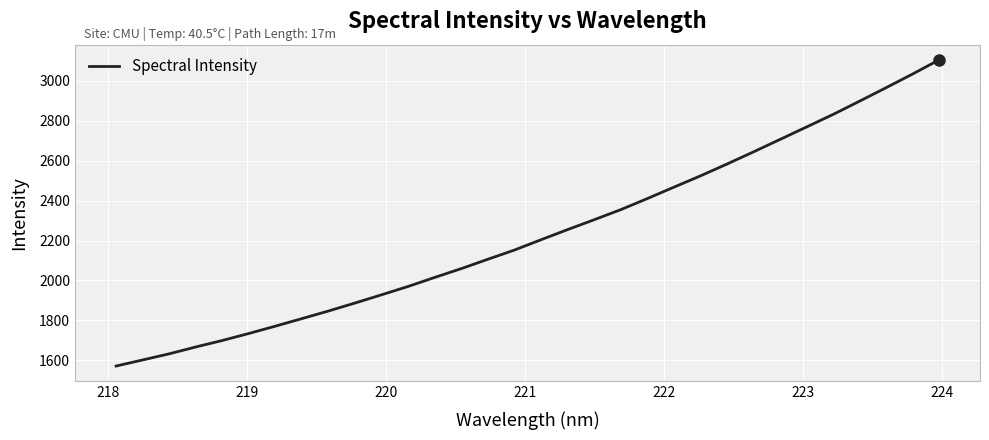

What is the greatest value displayed?

3105.1